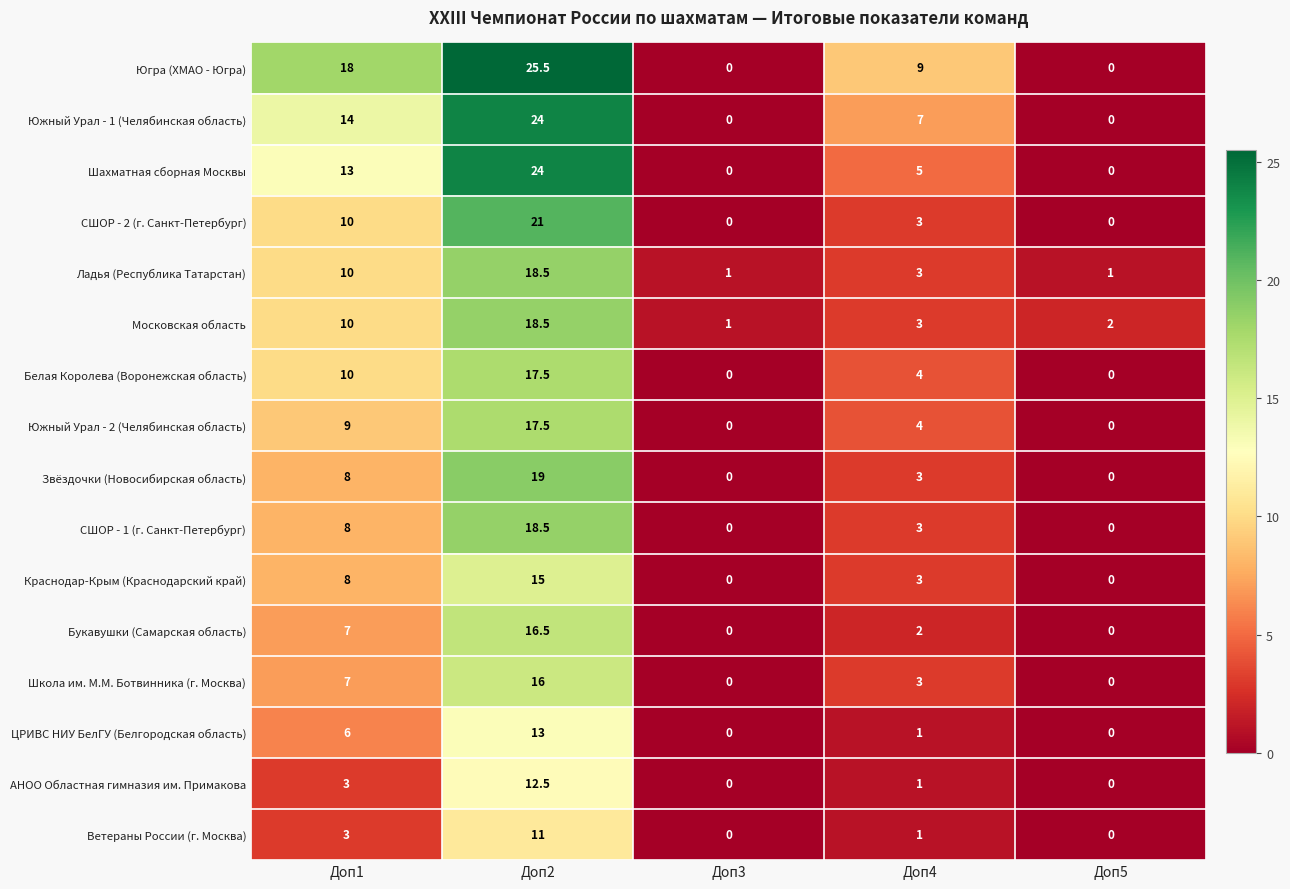

Which series has the widest spread of values?

Югра (ХМАО - Югра)